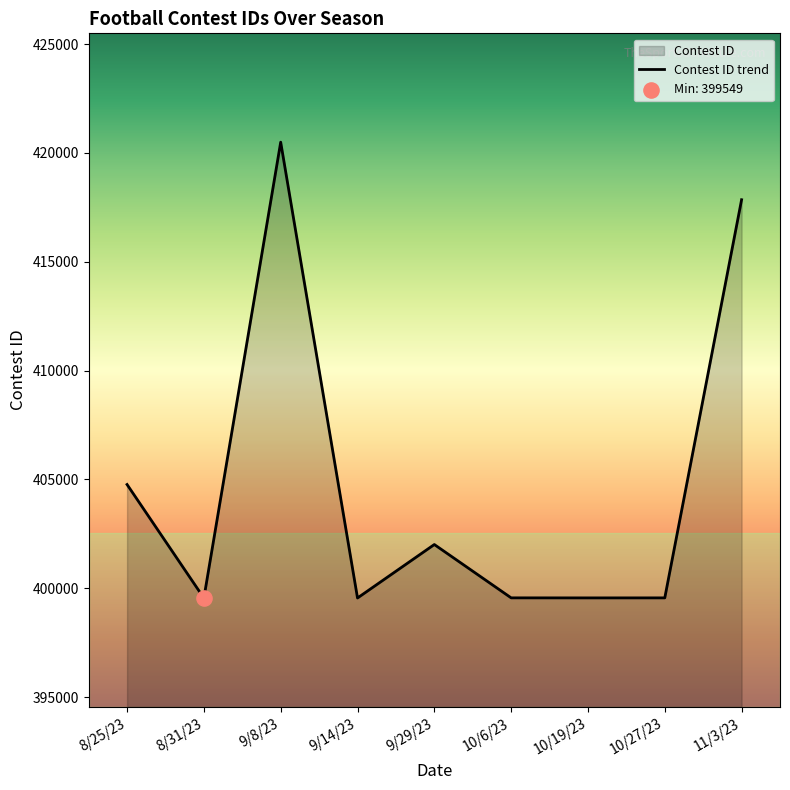

Which has a higher value, 9/8/23 or 9/29/23?

9/8/23